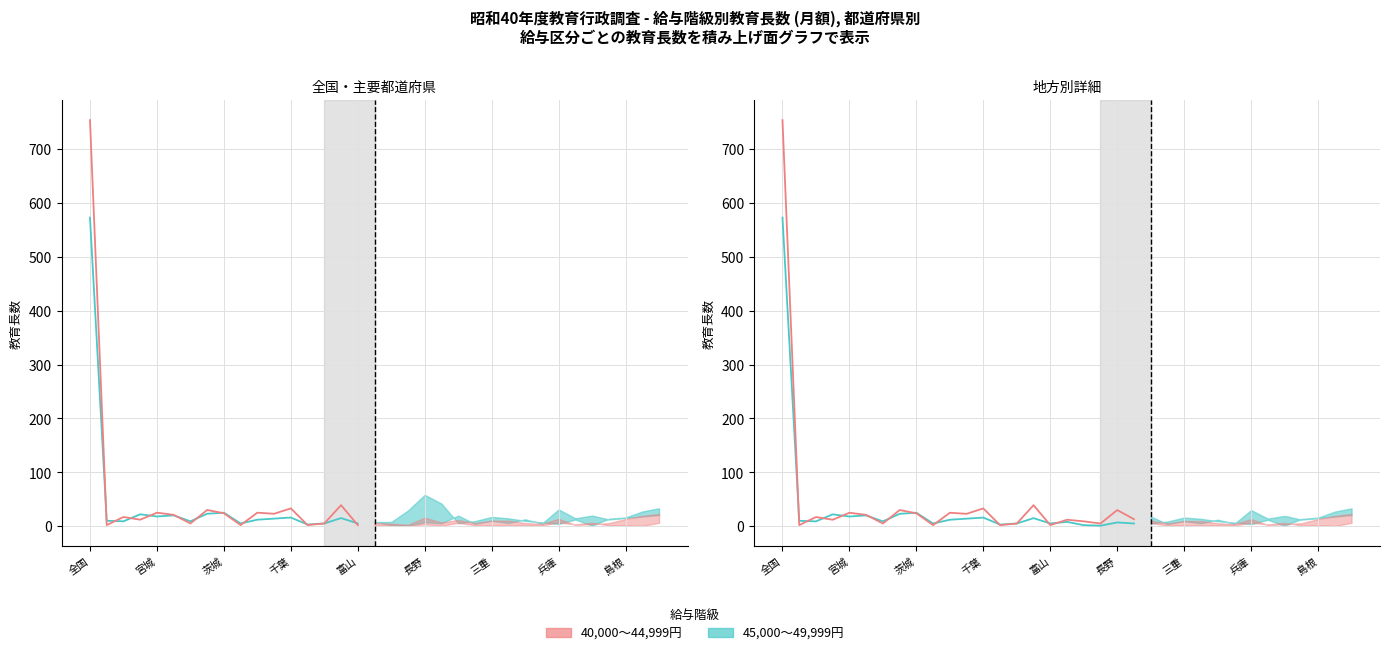

What is the difference between the maximum and minimum values in the 45,000～49,999円 series?

572